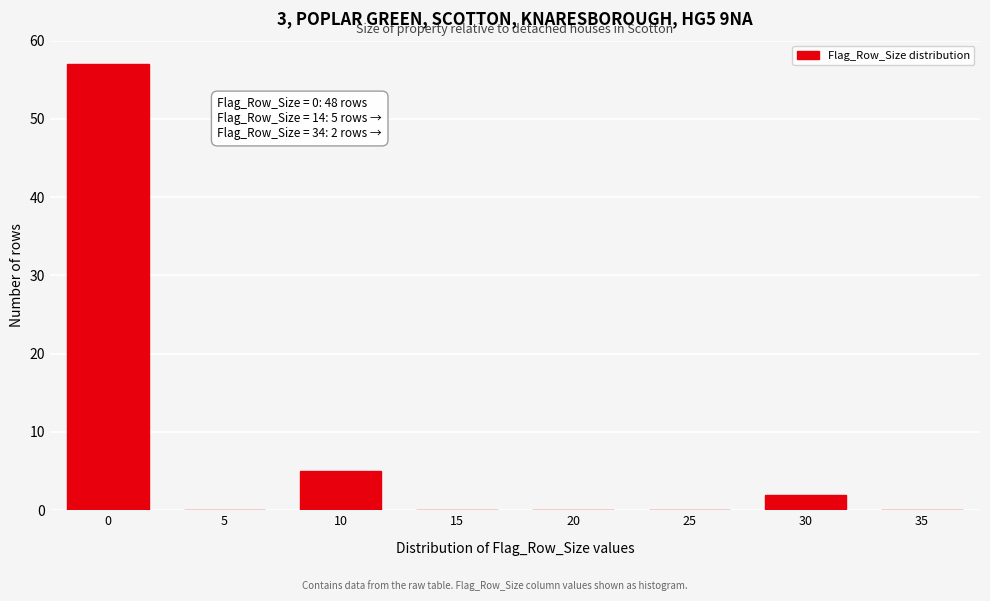

Reading left to right, extract all data points from this chart.

0=57	5=0	10=5	15=0	20=0	25=0	30=2	35=0